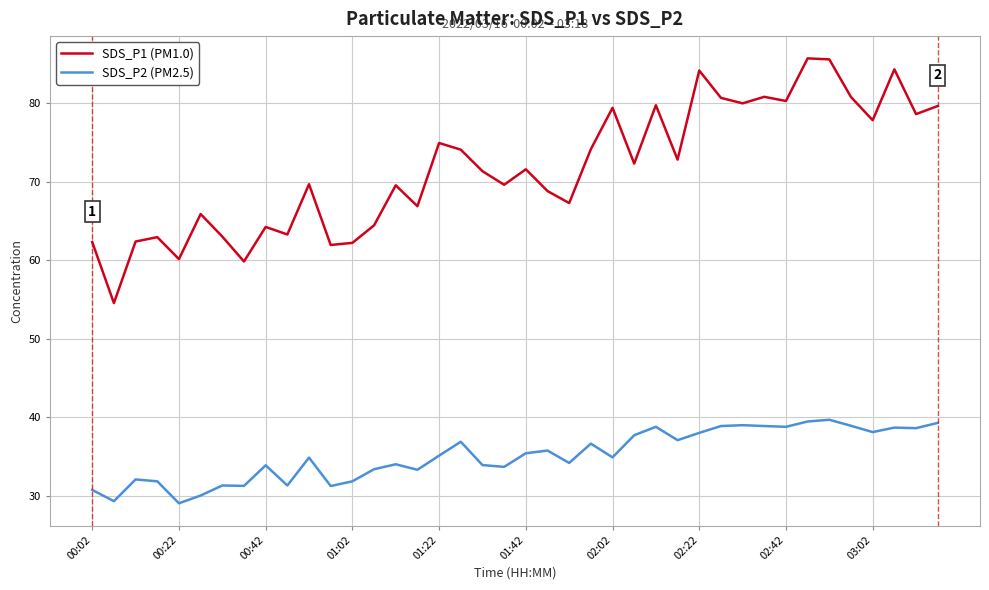

True or false: SDS_P1 (PM1.0) and SDS_P2 (PM2.5) intersect in this chart.

False